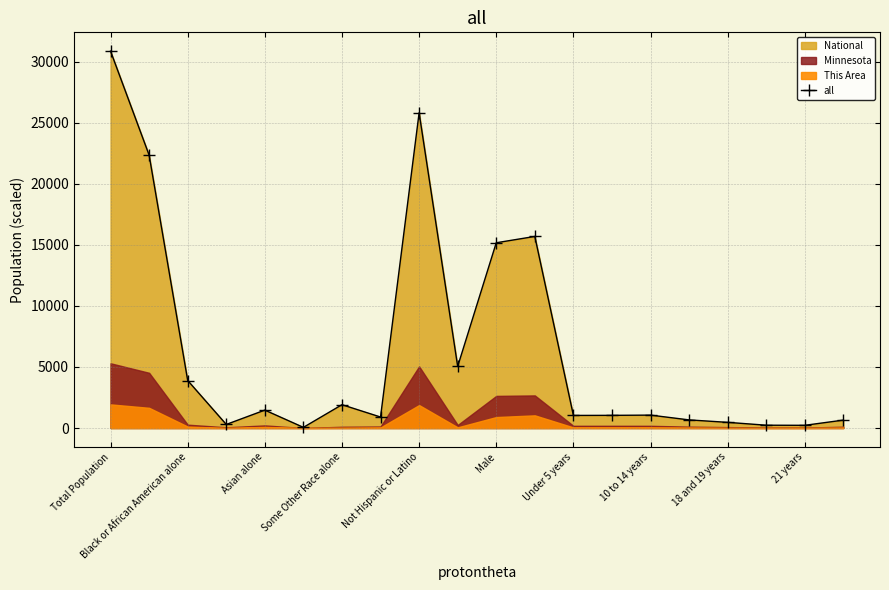

How many interior local valleys (lower than both neighbors) does the data have?

6